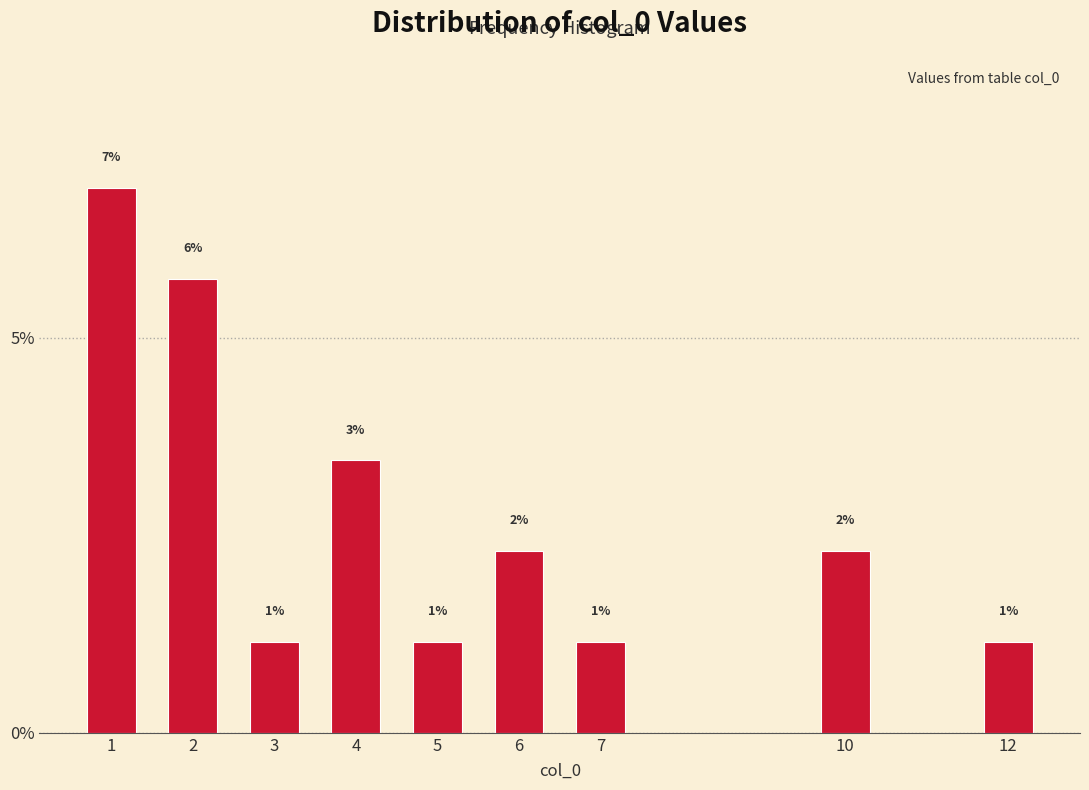

Does the chart contain any negative values?

No